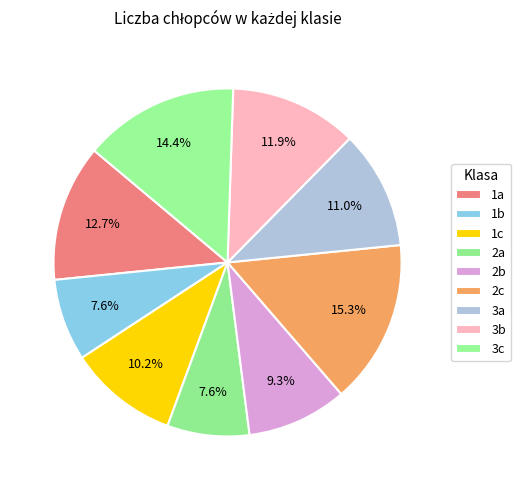

How many segments does this pie chart have?

9